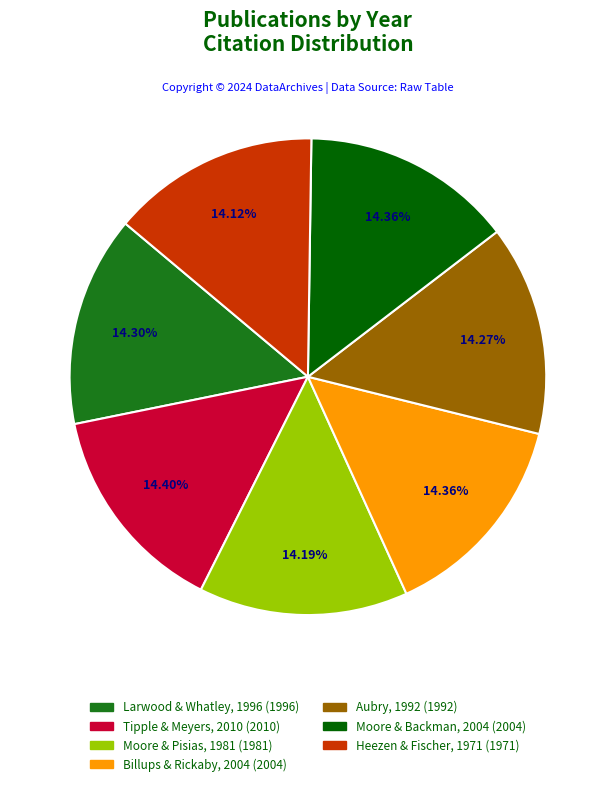

How many segments does this pie chart have?

7